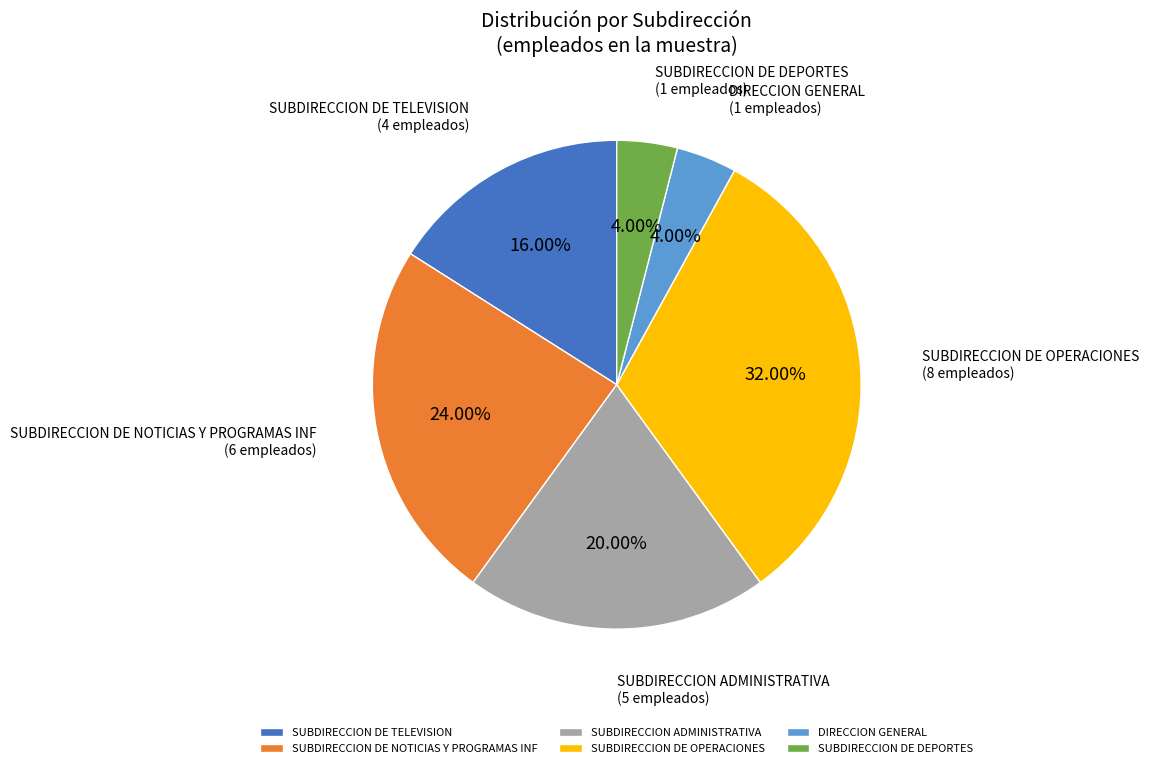

Is SUBDIRECCION DE NOTICIAS Y PROGRAMAS INF the majority of the pie?

No